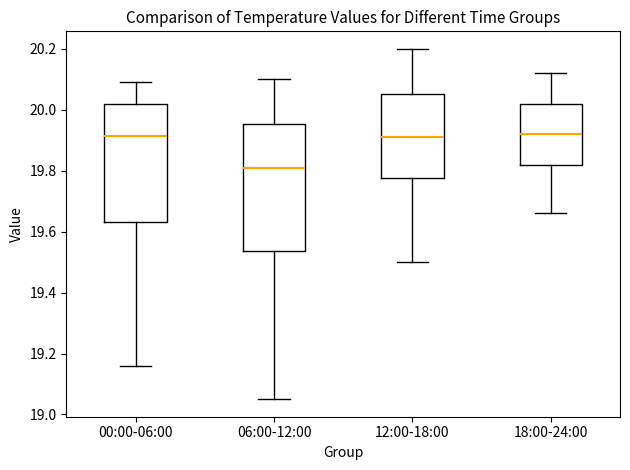

Reading left to right, read every box against the y-axis: the position of its median line, the range the box covers, and the ends of its whiskers. The values are not printed on the chart, so give them approximately, as read against the axis.

00:00-06:00: median 19.92, box 19.64 to 20.02, whiskers 19.16 to 20.10
06:00-12:00: median 19.82, box 19.54 to 19.96, whiskers 19.06 to 20.10
12:00-18:00: median 19.92, box 19.78 to 20.06, whiskers 19.50 to 20.20
18:00-24:00: median 19.92, box 19.82 to 20.02, whiskers 19.66 to 20.12